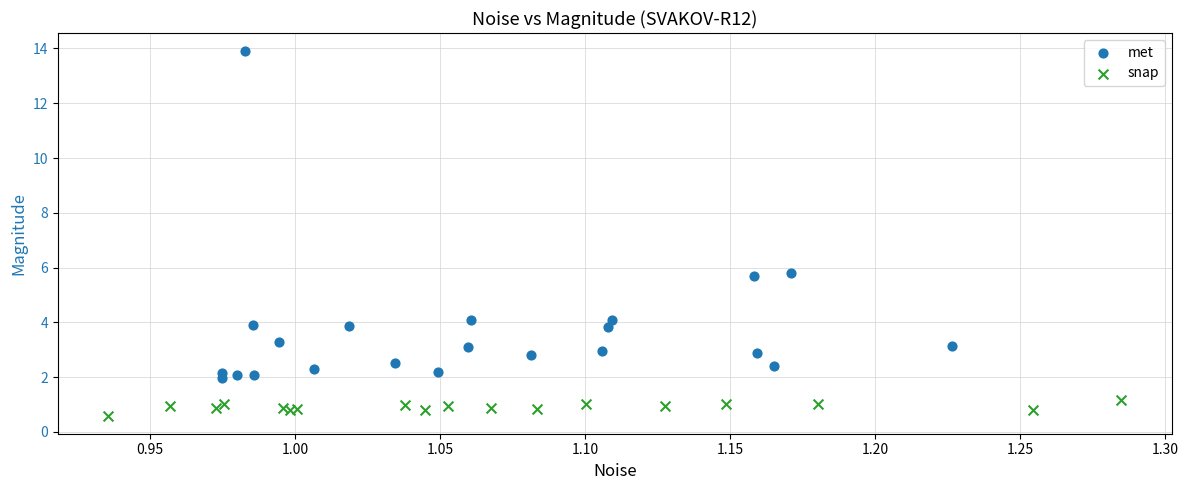

Which series has the widest spread of Y values?

met